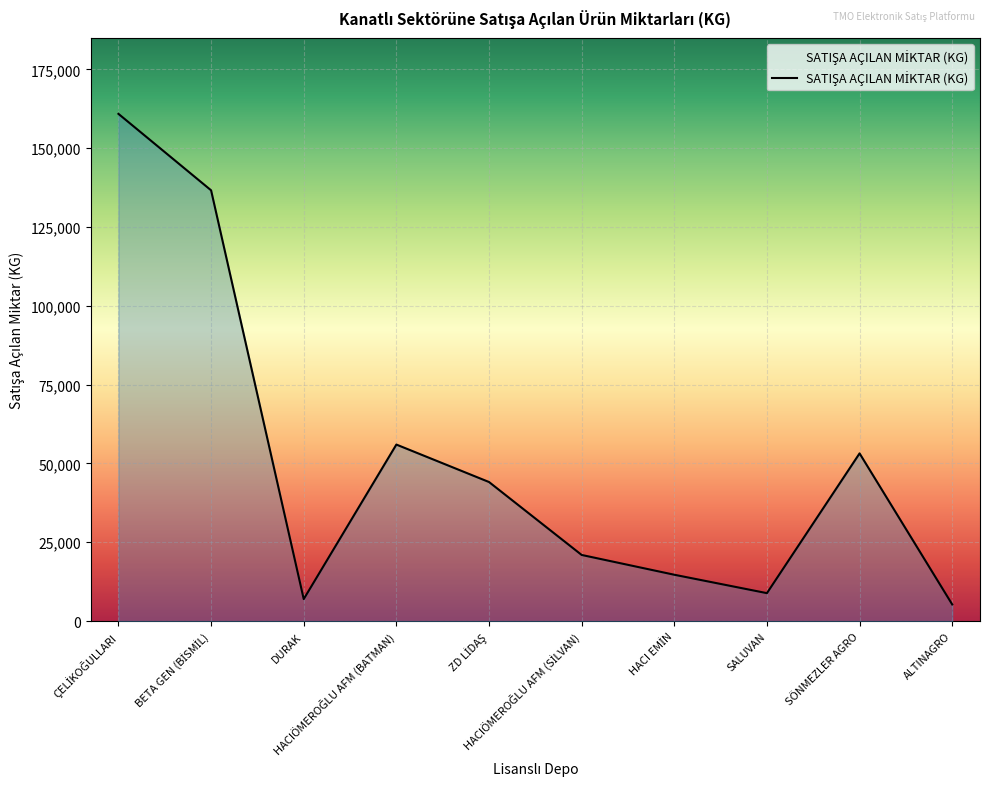

What is the maximum value shown in the chart?

160920